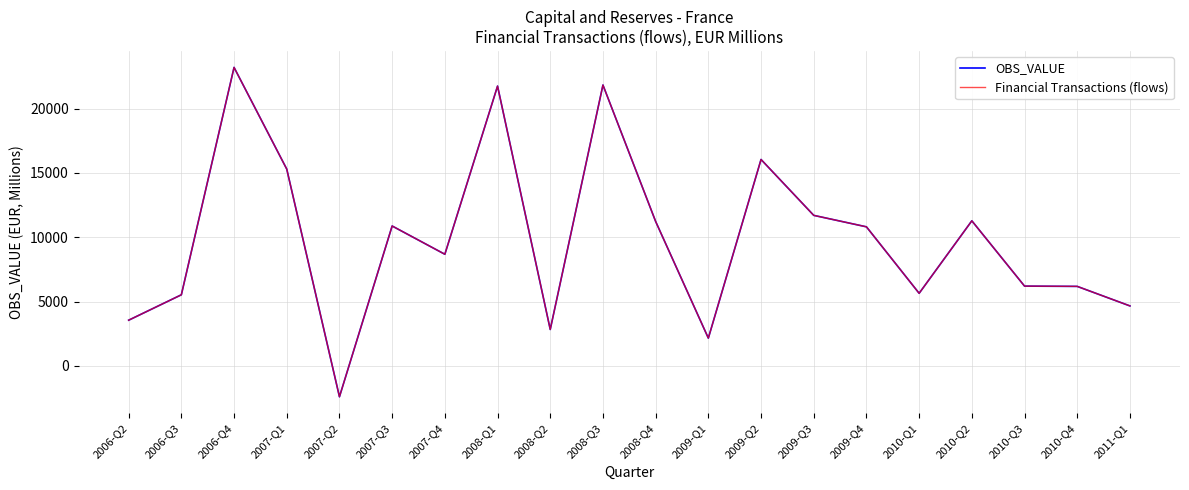

Where is Financial Transactions (flows) nearest to the value 10397?

2009-Q4